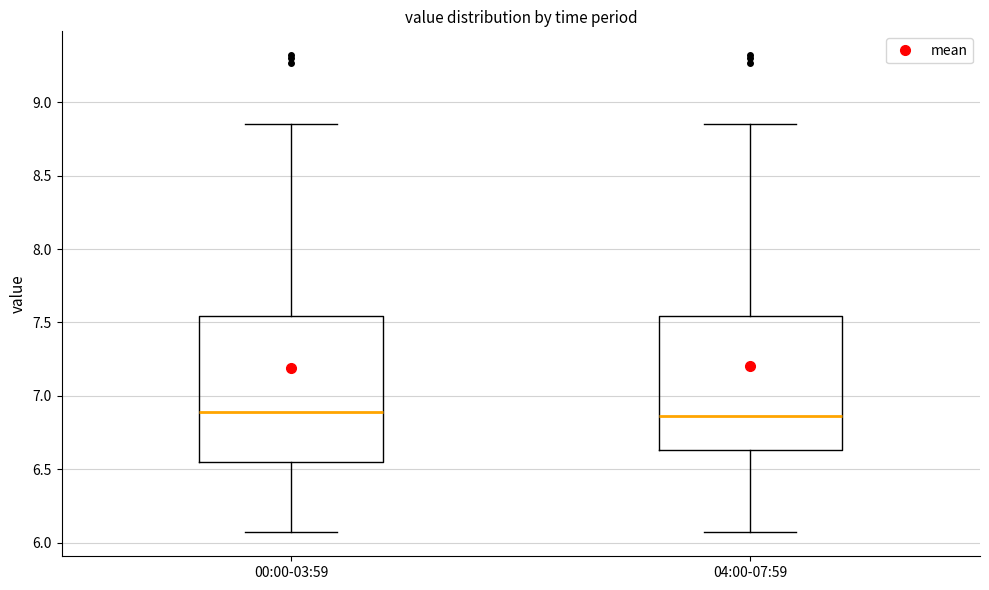

Reading left to right, read every box against the y-axis: the position of its median line, the range the box covers, and the ends of its whiskers. The values are not printed on the chart, so give them approximately, as read against the axis.

00:00-03:59: median 6.90, box 6.55 to 7.55, whiskers 6.05 to 8.85
04:00-07:59: median 6.85, box 6.65 to 7.55, whiskers 6.05 to 8.85